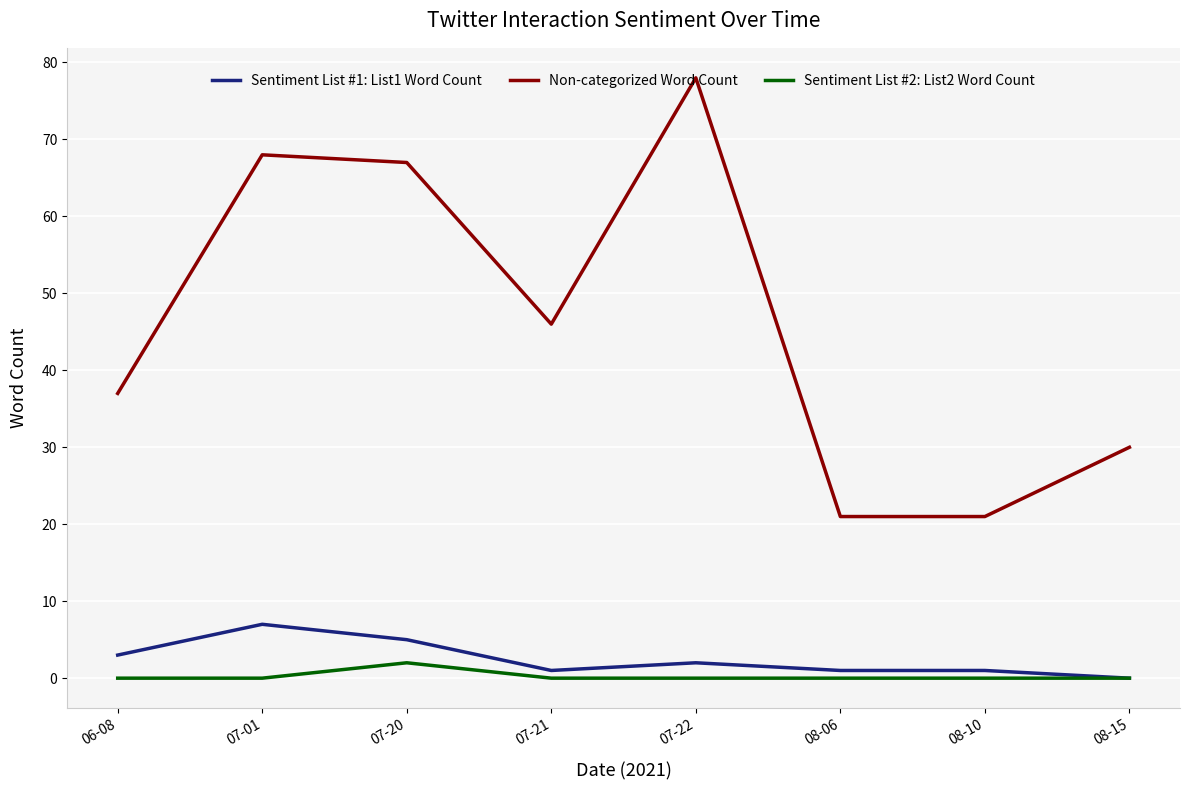

What is the total value across all series at 07-01?

75